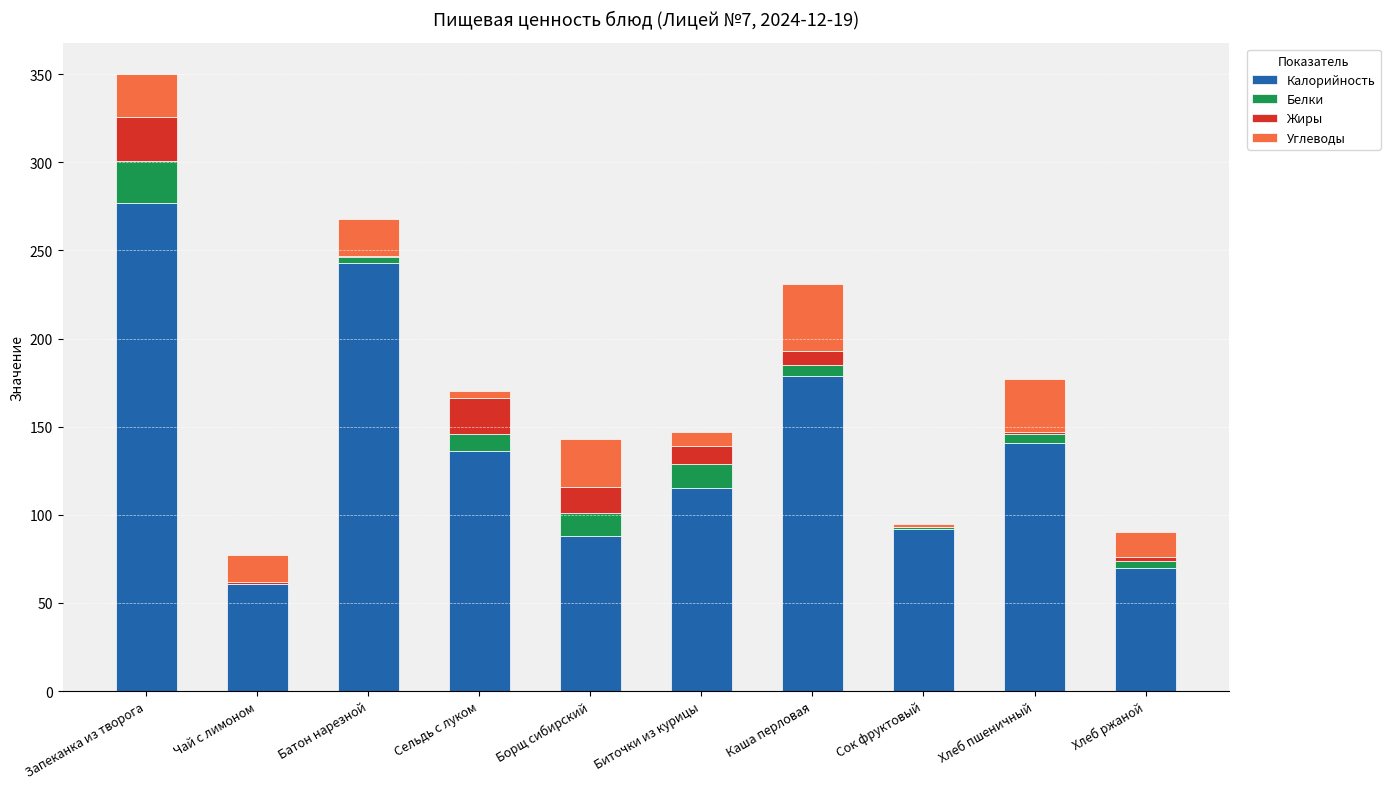

What is the highest value of the Калорийность series?

277